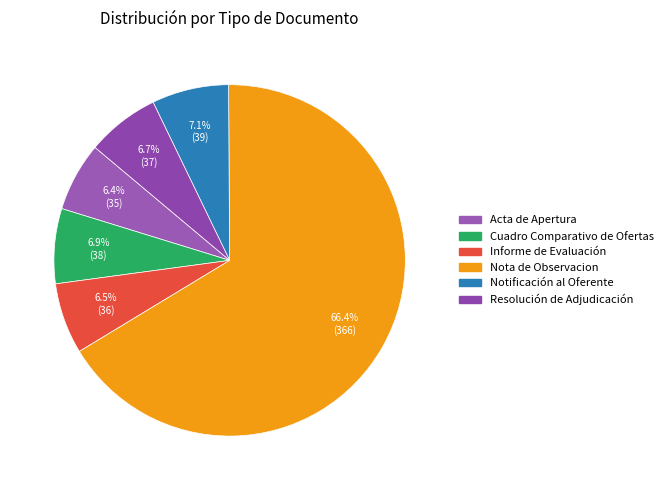

Approximately how many times larger is the value at Cuadro Comparativo de Ofertas compared to Informe de Evaluación?

1.1